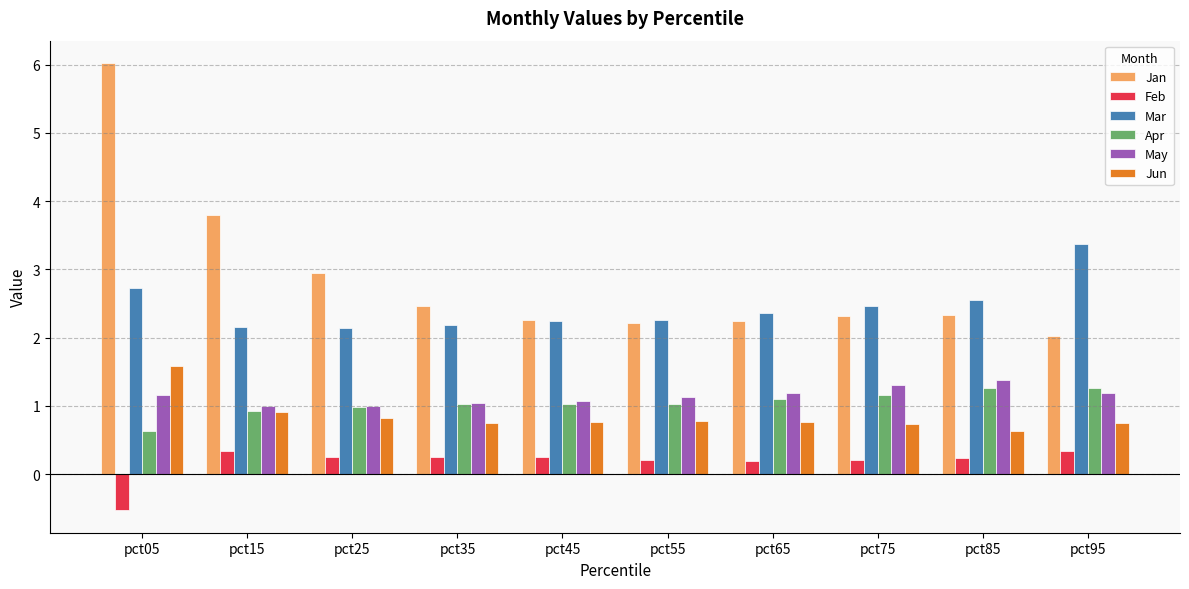

Which series has the largest range (max minus min)?

Jan